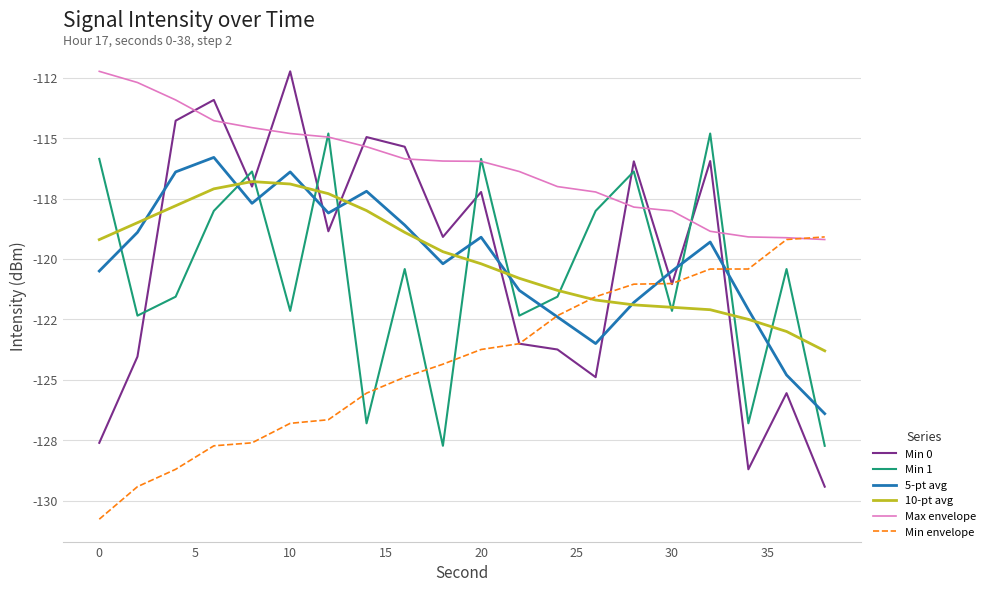

List the series in order of their peak value, highest first.

Min 0, Max envelope, Min 1, 5-pt avg, 10-pt avg, Min envelope